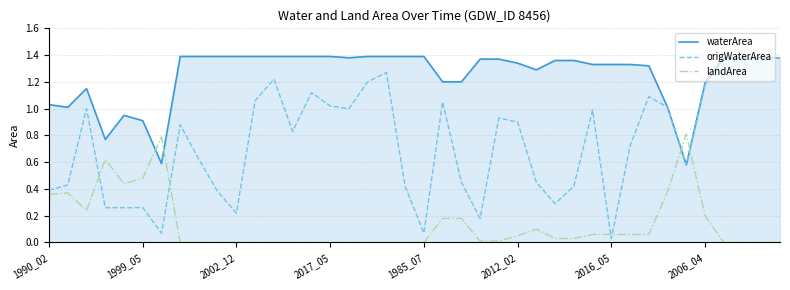

List the series in order of their overall mean, lowest first.

landArea, origWaterArea, waterArea